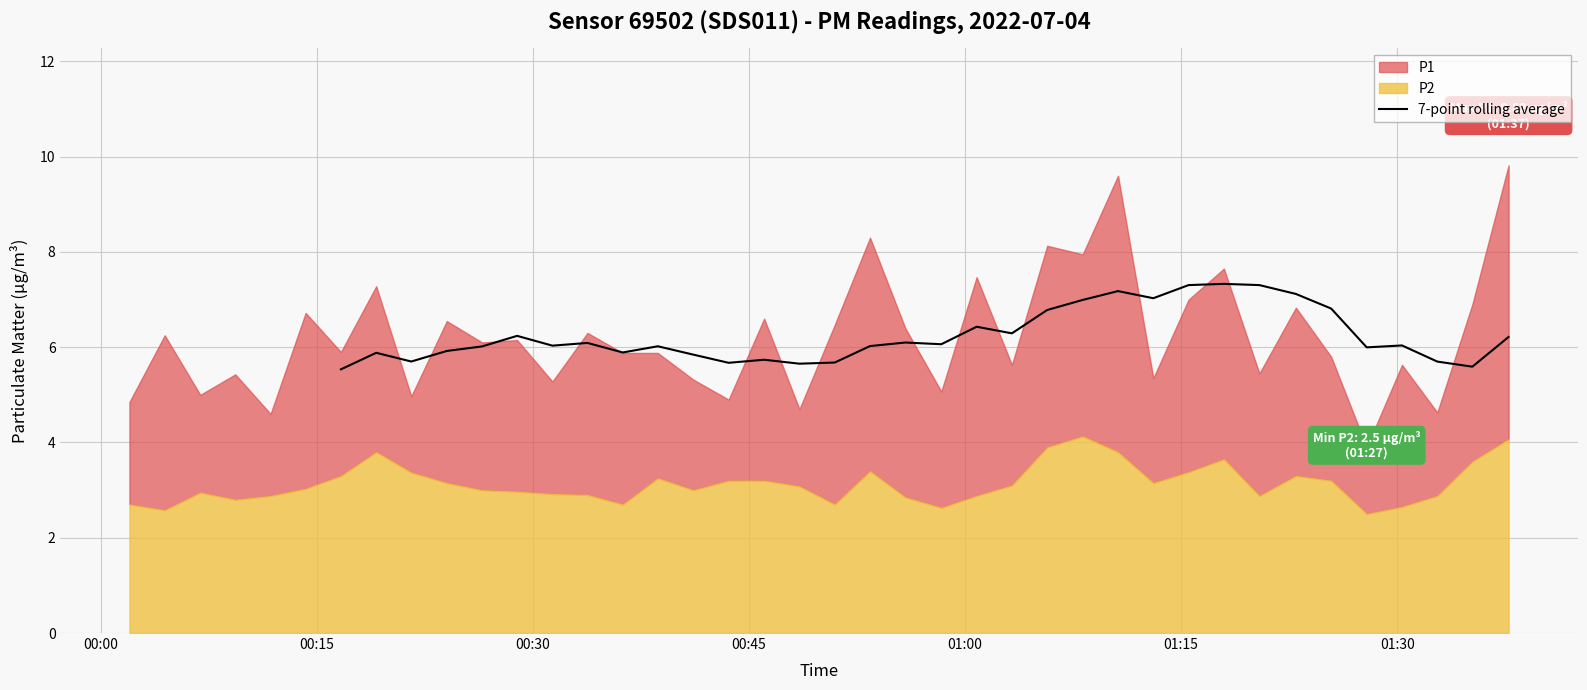

What is the highest value of the 7-point rolling average series?

7.3